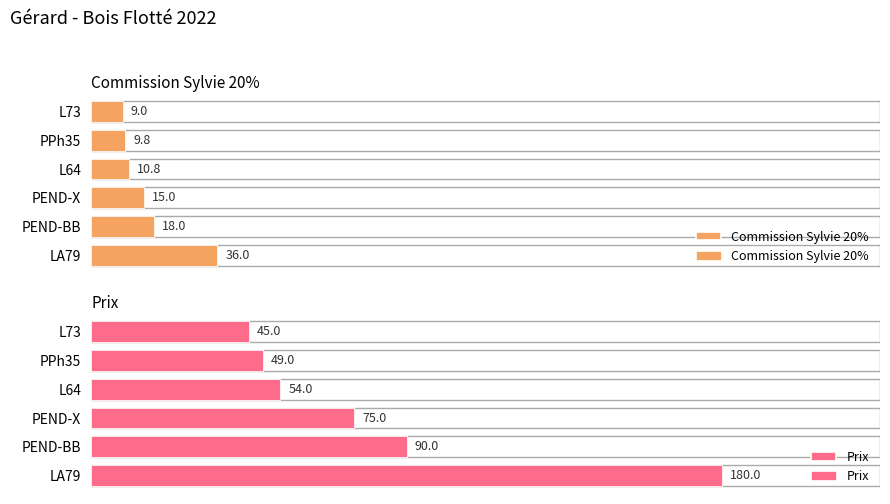

Reading left to right, list all the values displayed in this chart.

Commission Sylvie 20%: 36.0	18.0	15.0	10.8	9.8	9.0
Prix: 180.0	90.0	75.0	54.0	49.0	45.0